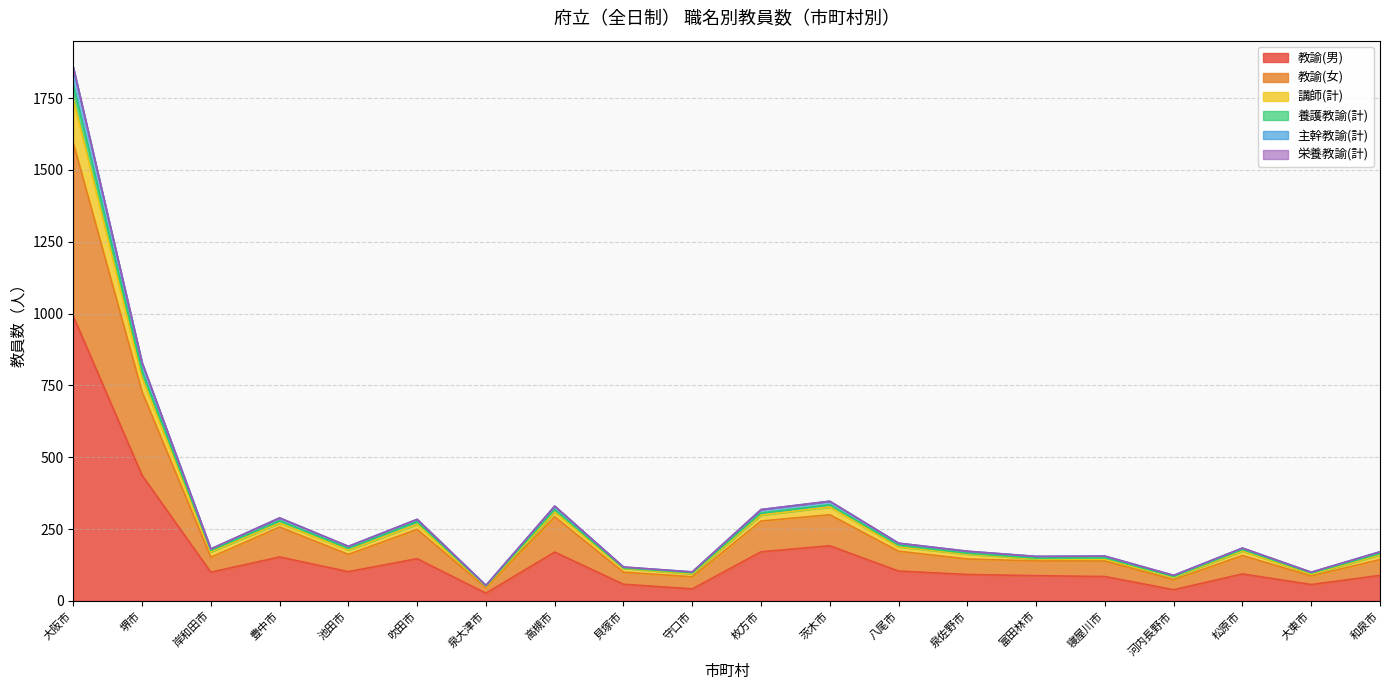

True or false: 教諭(男) and 講師(計) intersect in this chart.

False